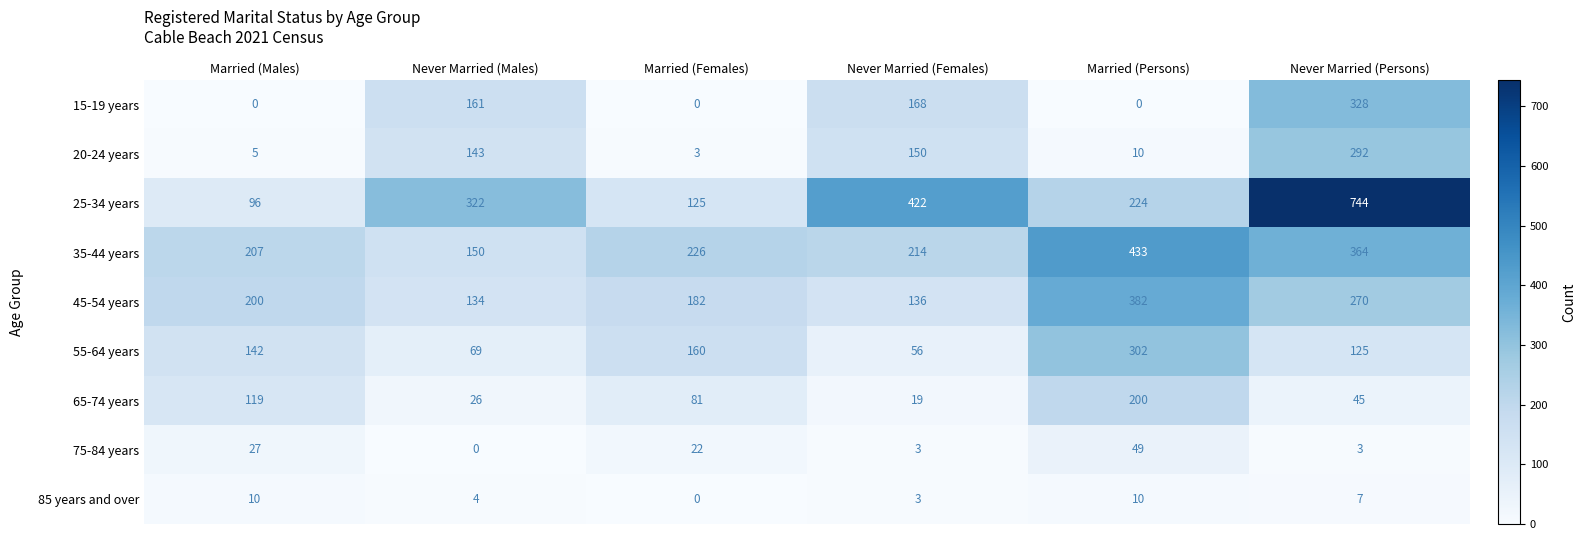

At which category is the sum across all series the highest?

Never Married (Persons)